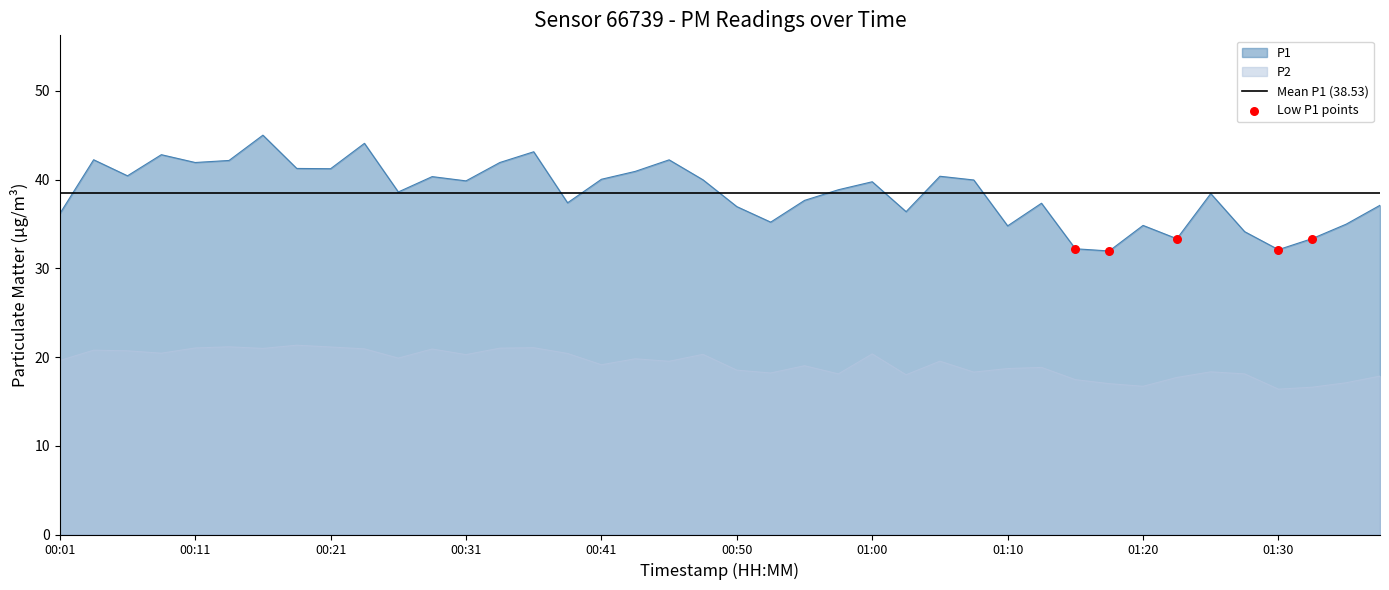

What is the total value across all series at 00:23?

65.0